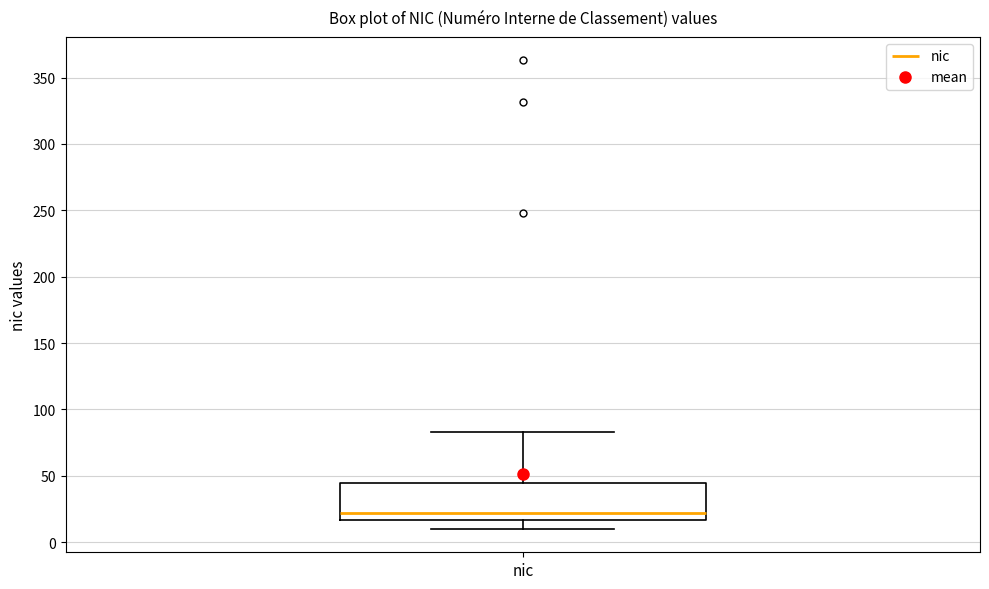

Transcribe this box plot: give where the median line is, the range the box spans, and where the two whiskers end, as read against the y-axis. The values are not printed on the chart, so give them approximately, as read against the axis.

median 20, box 15 to 45, whiskers 10 to 85